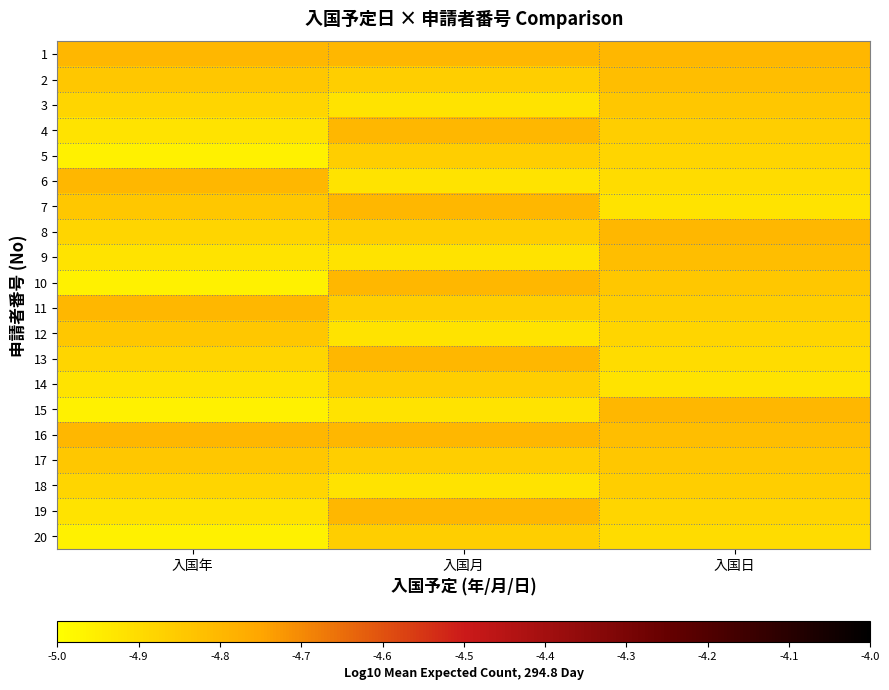

At 入国年, list the series in order from smallest to largest.

5, 10, 15, 20, 4, 9, 14, 19, 3, 8, 13, 18, 2, 7, 12, 17, 1, 6, 11, 16